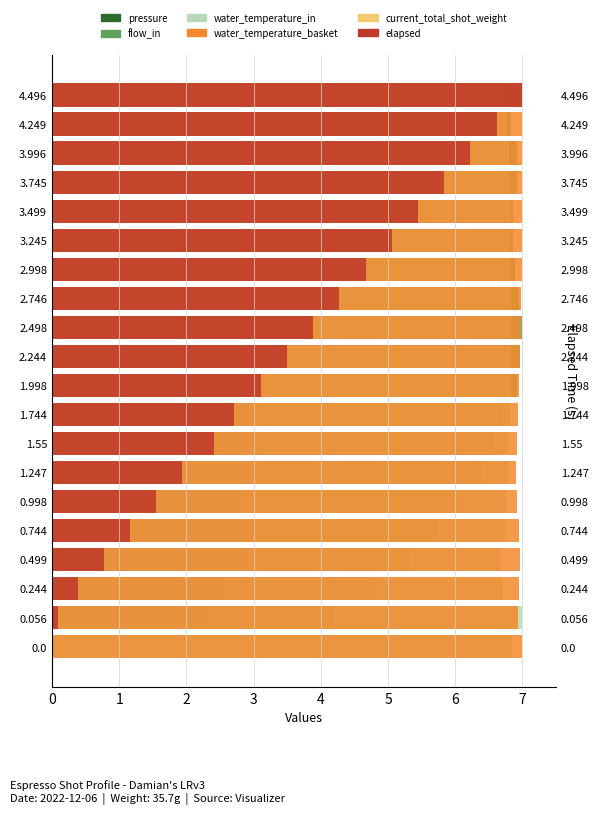

Rank the series by their maximum value, from lowest to highest.

current_total_shot_weight, pressure, flow_in, water_temperature_in, water_temperature_basket, elapsed